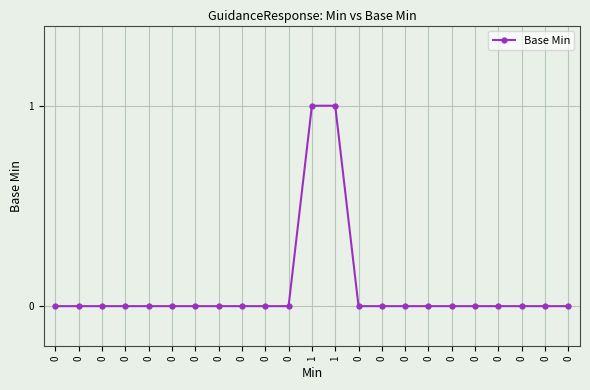

The chart shows a value of 0 at 0. True or false?

True